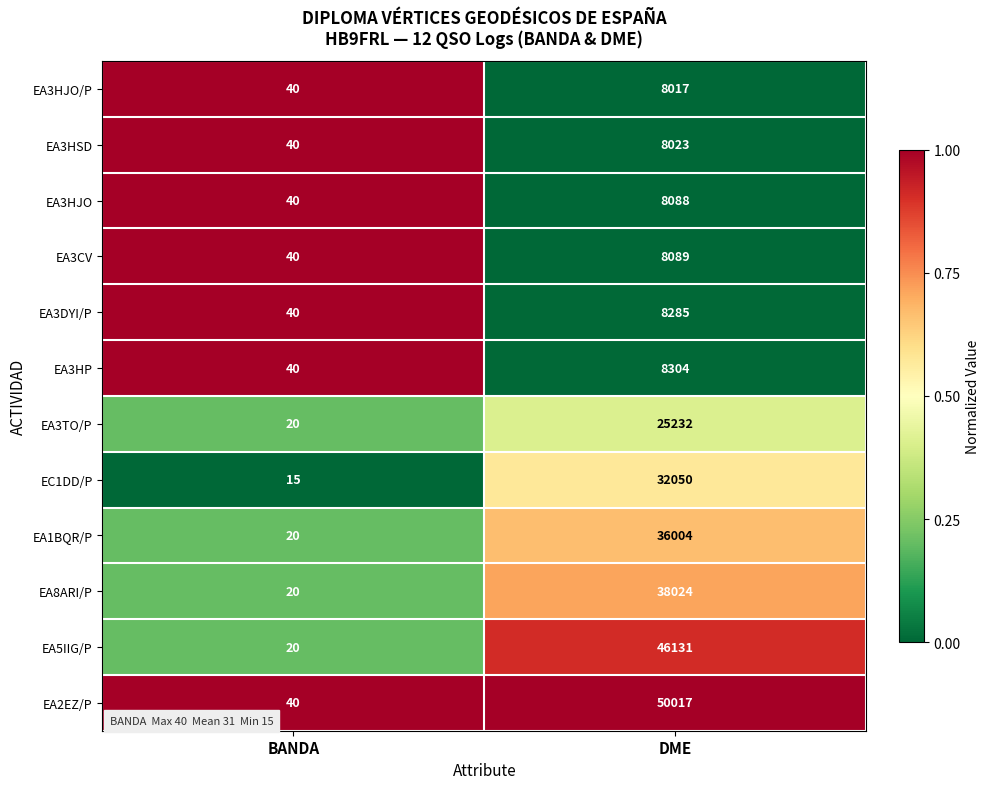

Is it true that EA8ARI/P equals 10202 at DME?

False